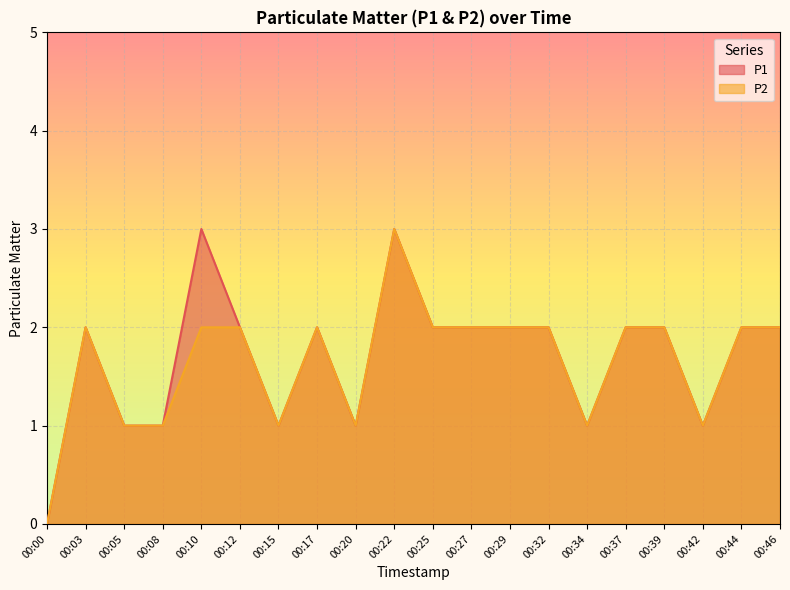

True or false: P1 has a value of 1 at 00:37.

False